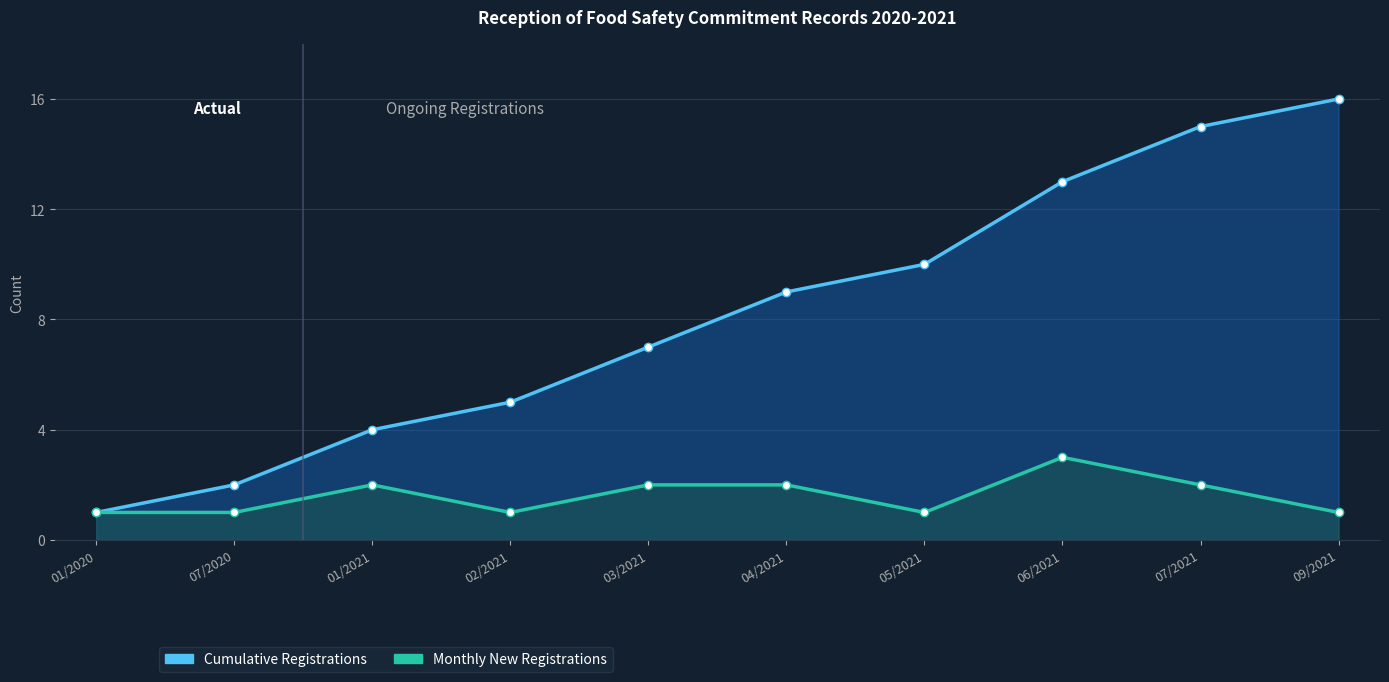

True or false: Cumulative Registrations and Monthly New Registrations intersect in this chart.

False